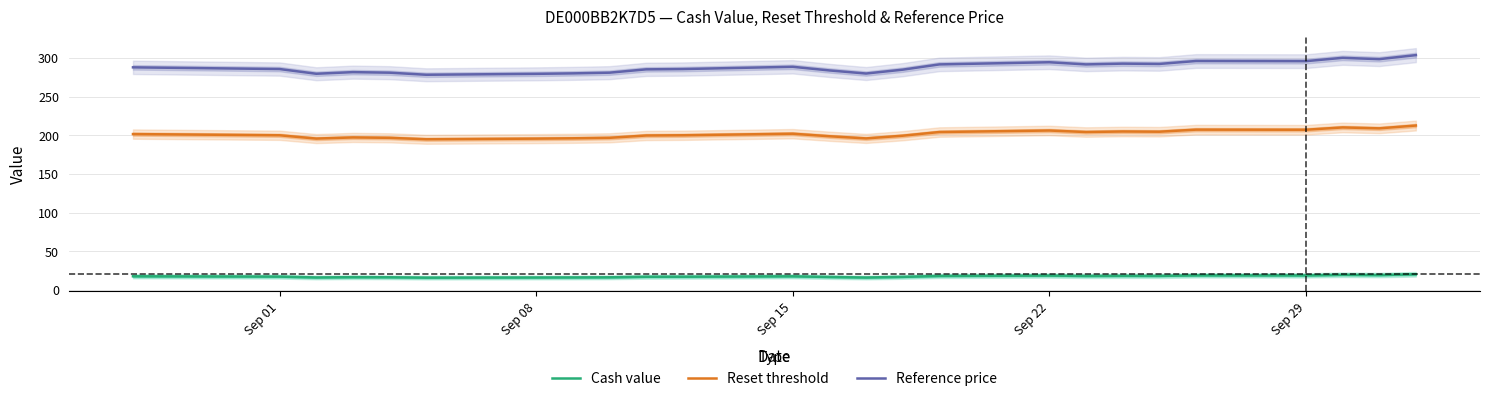

Which series has the largest range (max minus min)?

Reference price